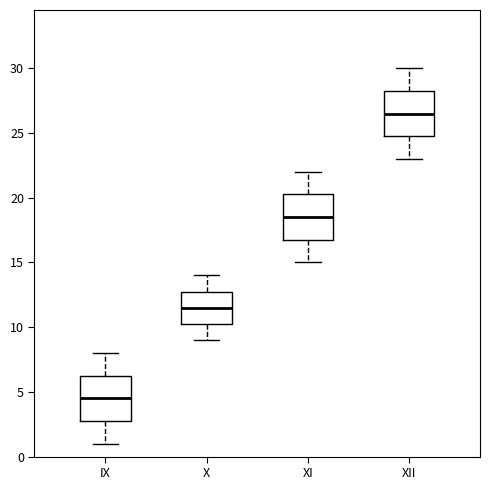

Reading left to right, transcribe this box plot: for each box, give where its median line is, the range the box spans, and where its two whiskers end, as read against the y-axis. The values are not printed on the chart, so give them approximately, as read against the axis.

IX: median 4.5, box 3.0 to 6.5, whiskers 1.0 to 8.0
X: median 11.5, box 10.5 to 13.0, whiskers 9.0 to 14.0
XI: median 18.5, box 17.0 to 20.5, whiskers 15.0 to 22.0
XII: median 26.5, box 25.0 to 28.5, whiskers 23.0 to 30.0